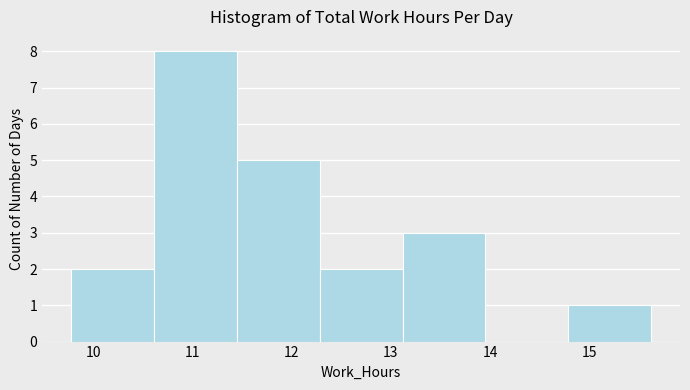

Over which range of the x-axis is the bar tallest?

10.6 to 11.4